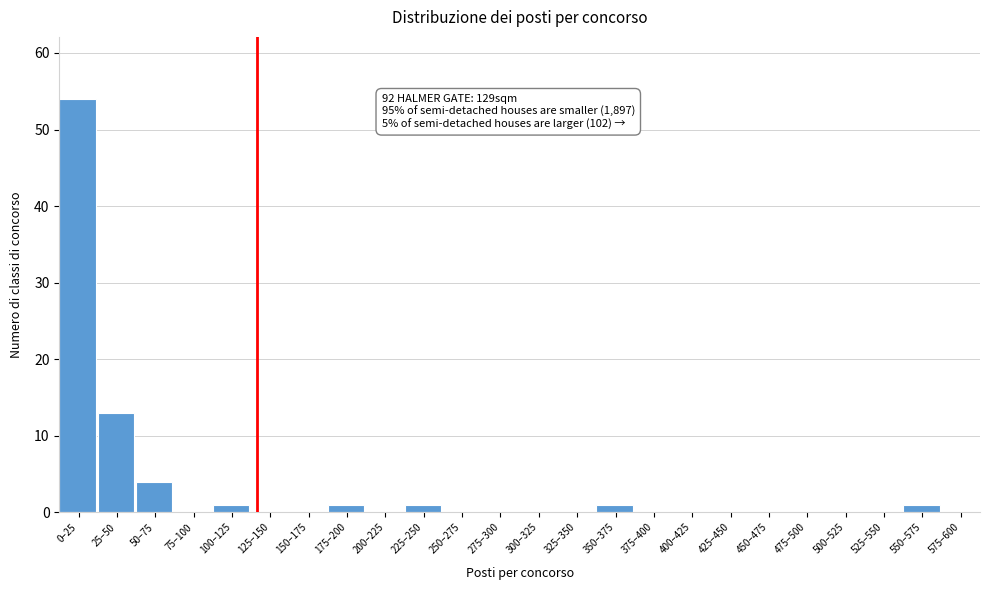

Reading left to right, list all the values displayed in this chart.

0–25=54	25–50=13	50–75=4	75–100=0	100–125=1	125–150=0	150–175=0	175–200=1	200–225=0	225–250=1	250–275=0	275–300=0	300–325=0	325–350=0	350–375=1	375–400=0	400–425=0	425–450=0	450–475=0	475–500=0	500–525=0	525–550=0	550–575=1	575–600=0